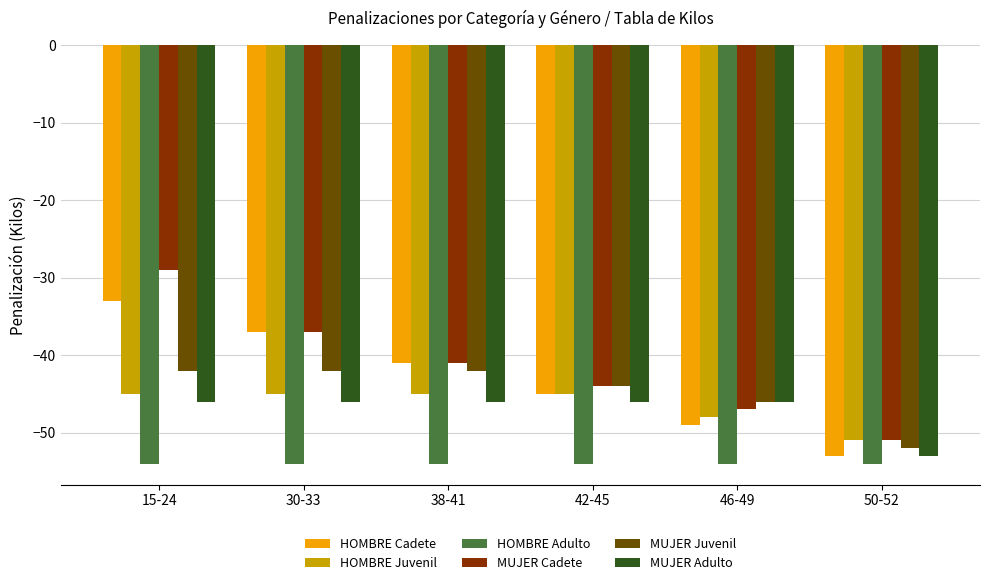

True or false: HOMBRE Juvenil has a value of -45 at 30-33.

True